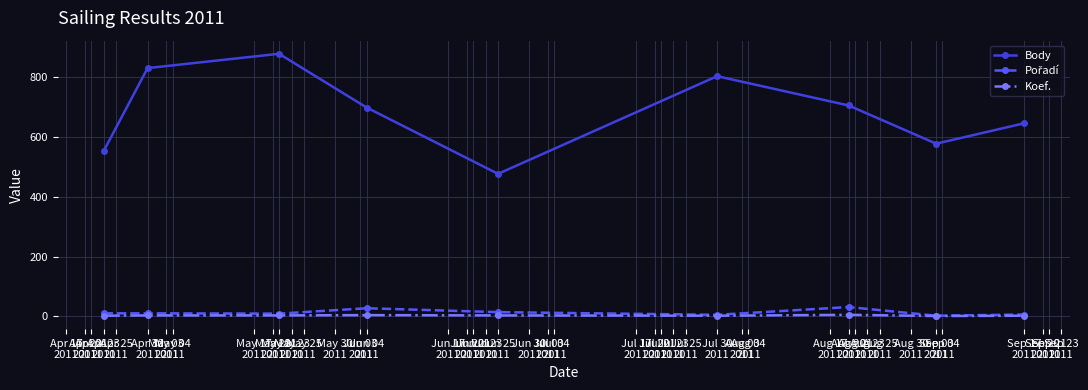

Which series has the largest range (max minus min)?

Body